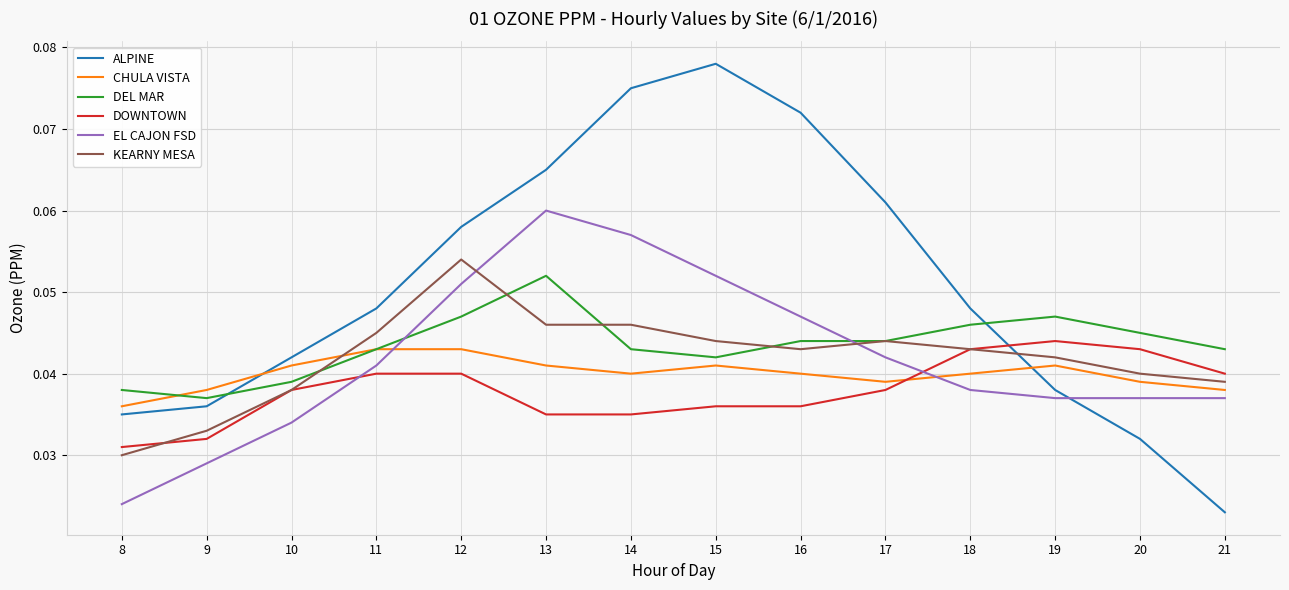

The ALPINE series shows 0.1 at 9. True or false?

False